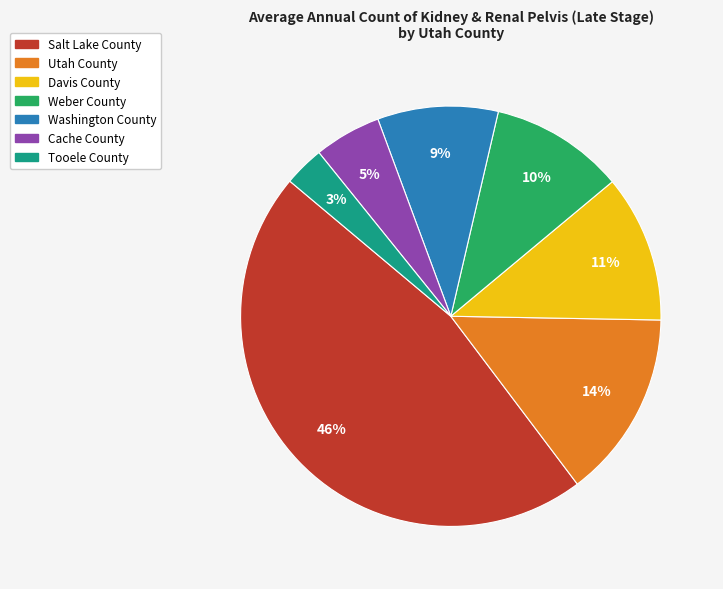

To the nearest percent, what is the average slice percentage?

14%